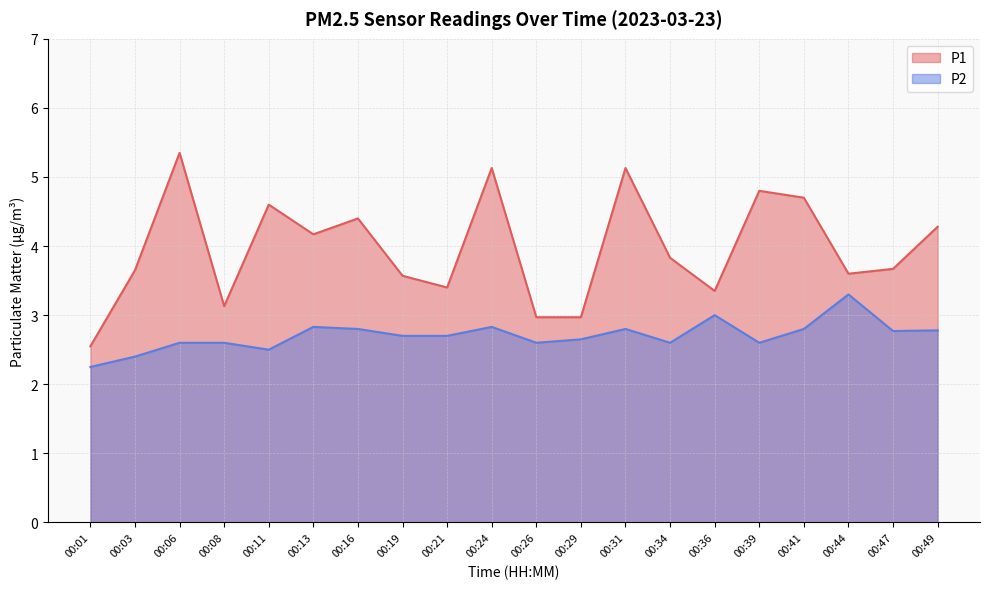

What is the value of the P1 point at the 3rd from the left?

5.3